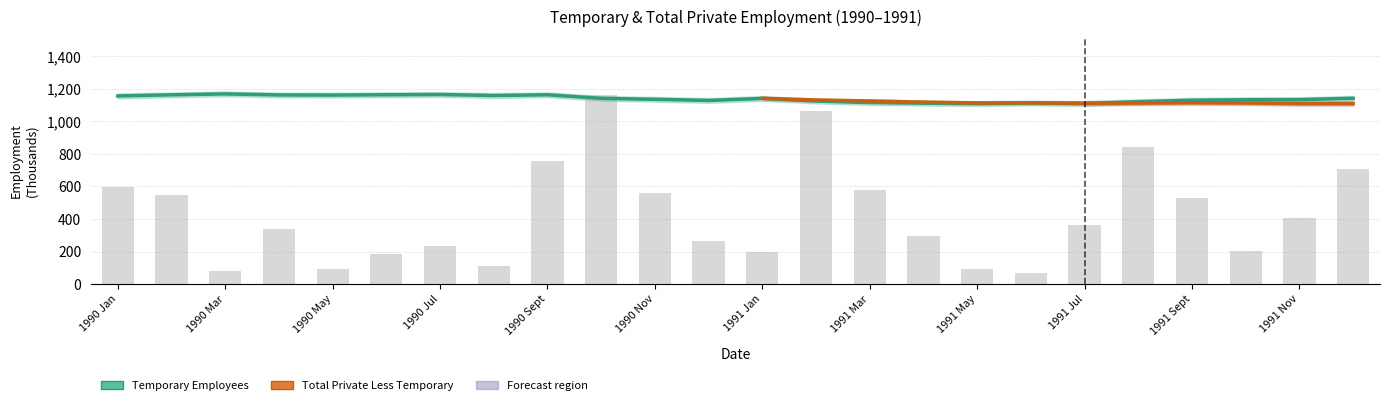

How many data points does each series have?

24